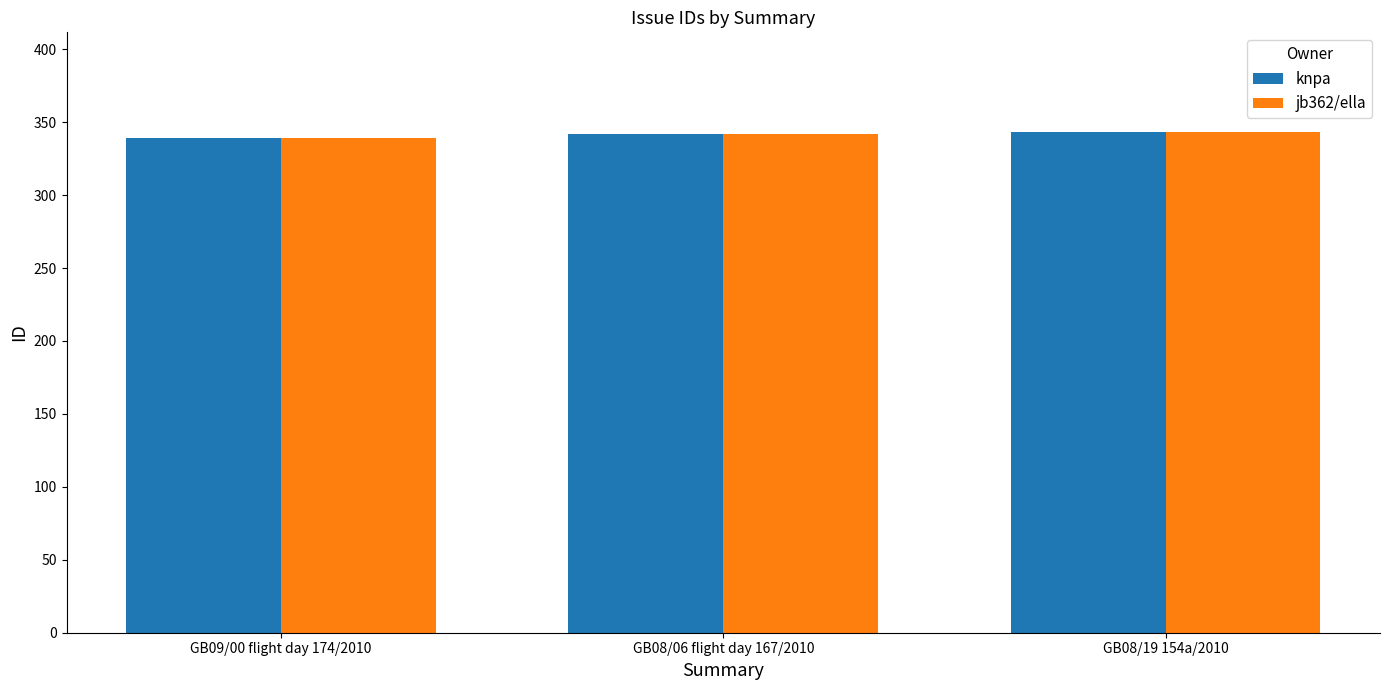

True or false: jb362/ella has a value of 101 at GB09/00 flight day 174/2010.

False